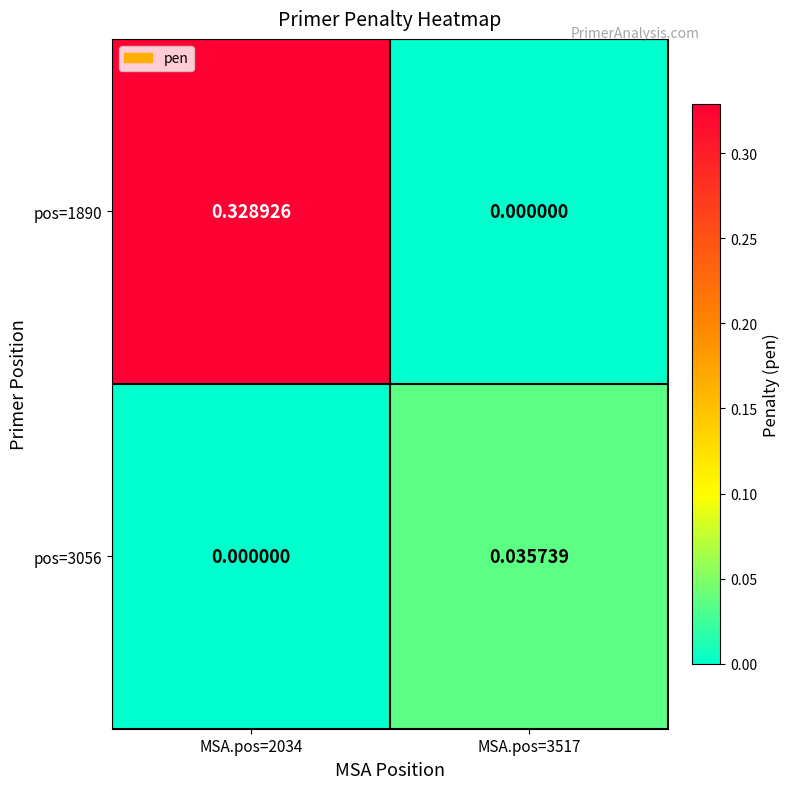

Is the value of pos=1890 at MSA.pos=2034 greater than the value of pos=3056 at MSA.pos=3517?

Yes